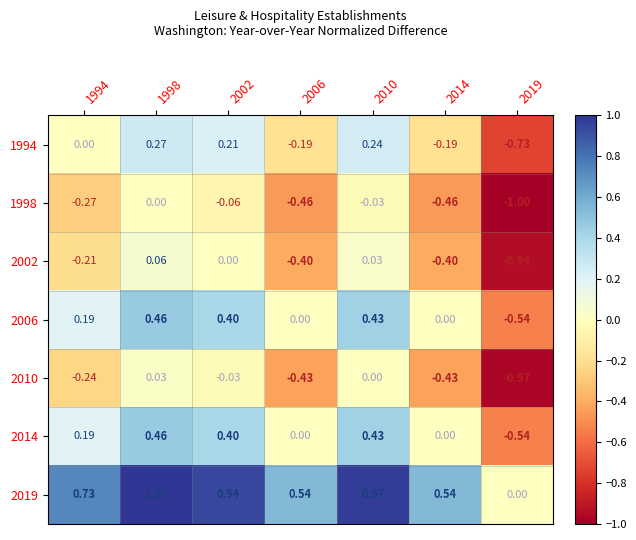

Is the value of 2010 at 2006 greater than the value of 2014 at 2010?

No